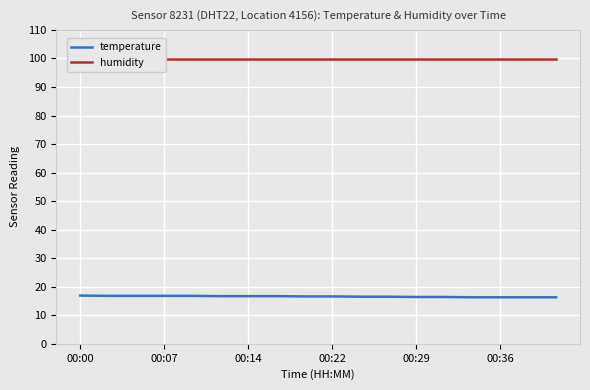

True or false: humidity has more than 2 interior local peaks.

False